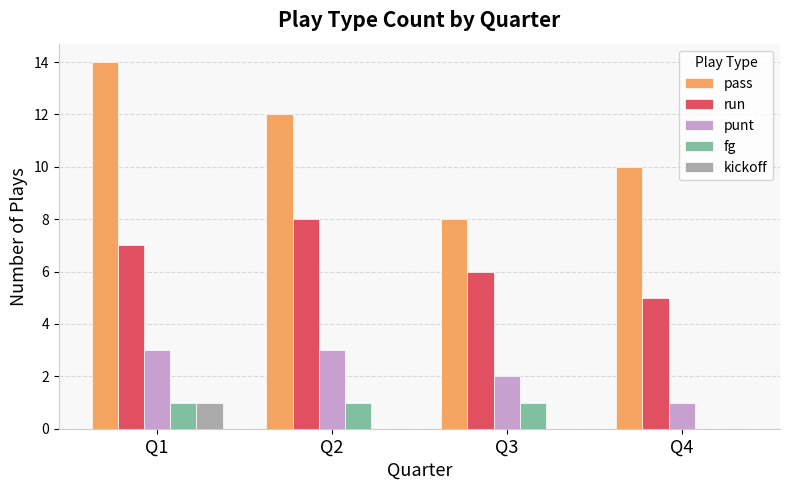

The run series shows 5 at Q4. True or false?

True